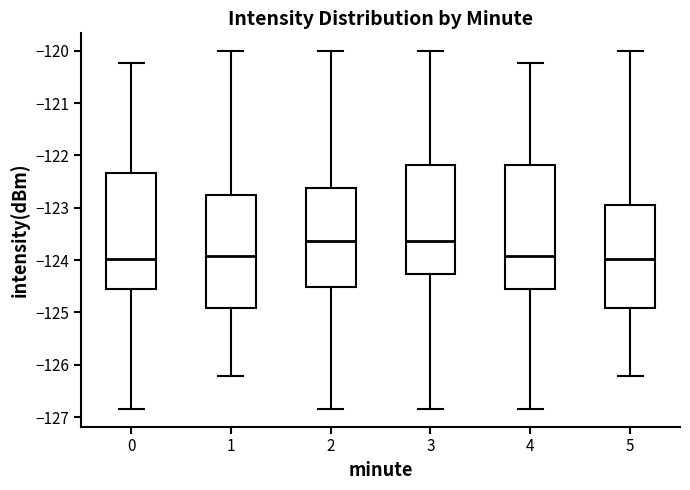

Reading left to right, read every box against the y-axis: the position of its median line, the range the box covers, and the ends of its whiskers. The values are not printed on the chart, so give them approximately, as read against the axis.

0: median -124.0, box -124.6 to -122.3, whiskers -126.8 to -120.2
1: median -123.9, box -124.9 to -122.8, whiskers -126.2 to -120.0
2: median -123.6, box -124.5 to -122.6, whiskers -126.8 to -120.0
3: median -123.6, box -124.3 to -122.2, whiskers -126.8 to -120.0
4: median -123.9, box -124.6 to -122.2, whiskers -126.8 to -120.2
5: median -124.0, box -124.9 to -122.9, whiskers -126.2 to -120.0